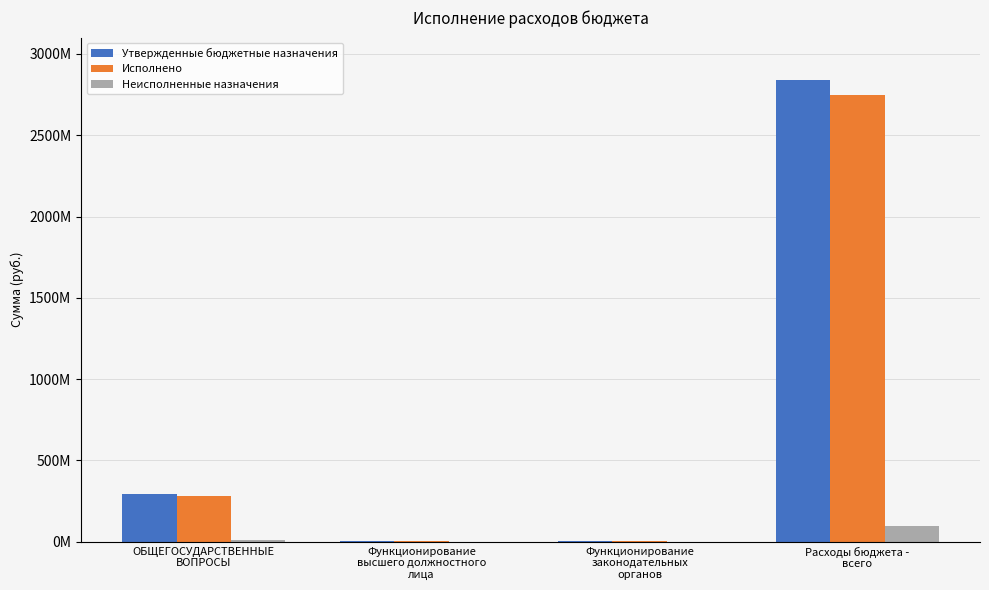

The Неисполненные назначения series shows 28377.4 at Функционирование
законодательных
органов. True or false?

False